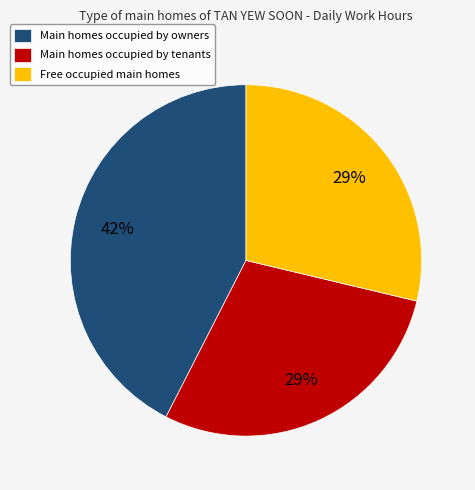

How many slices are in this pie chart?

3